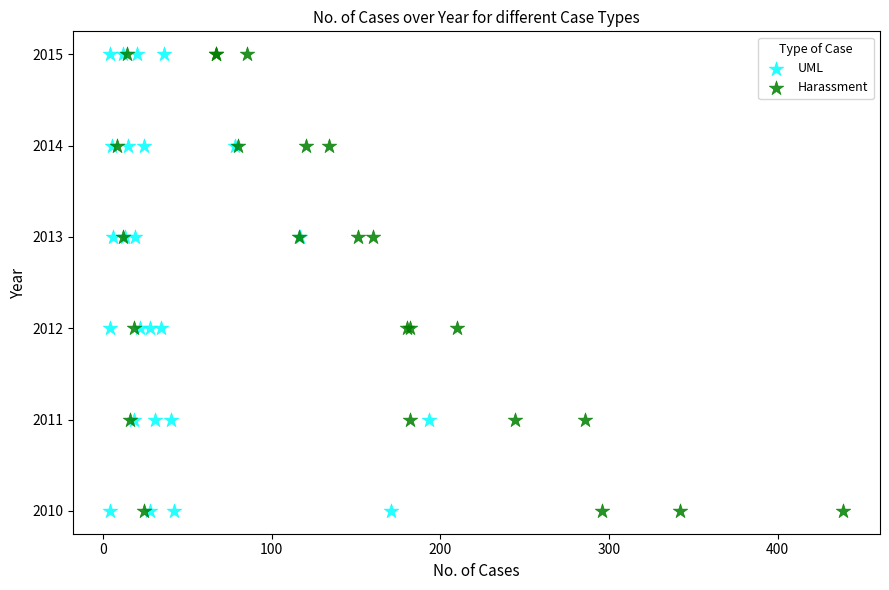

What are all the series names shown in the legend?

UML, Harassment